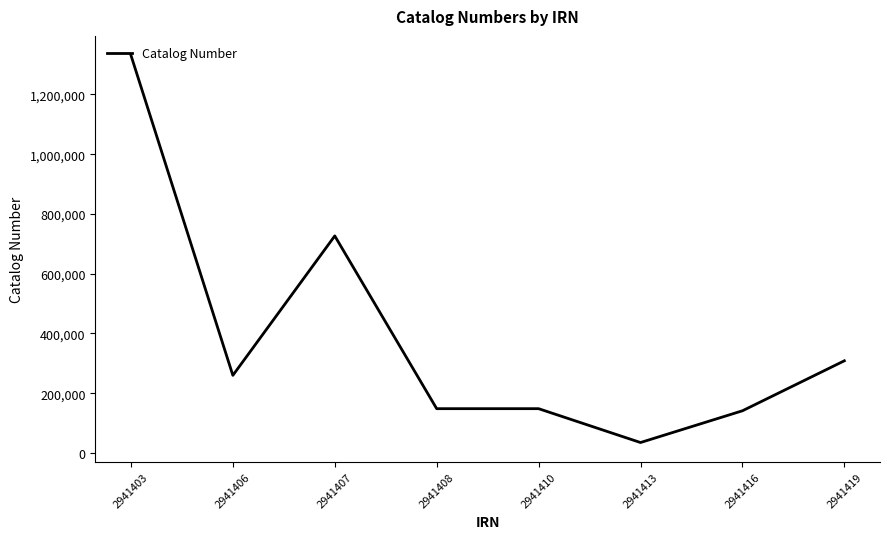

Count the number of data series in this chart.

1